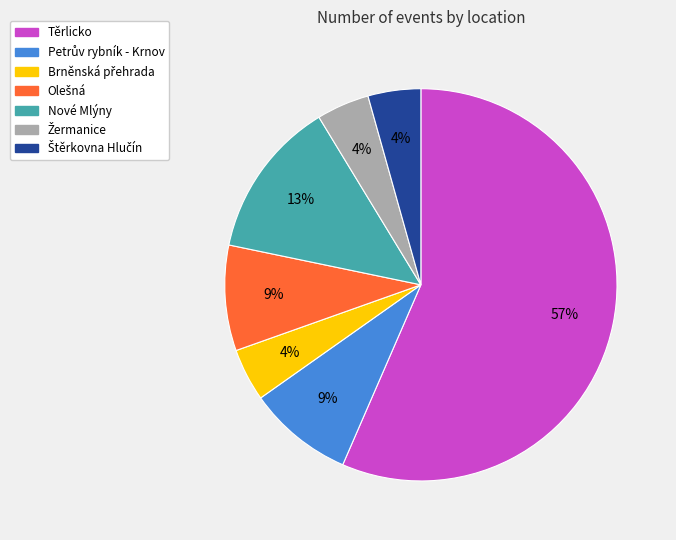

Count the number of slices in the pie.

7